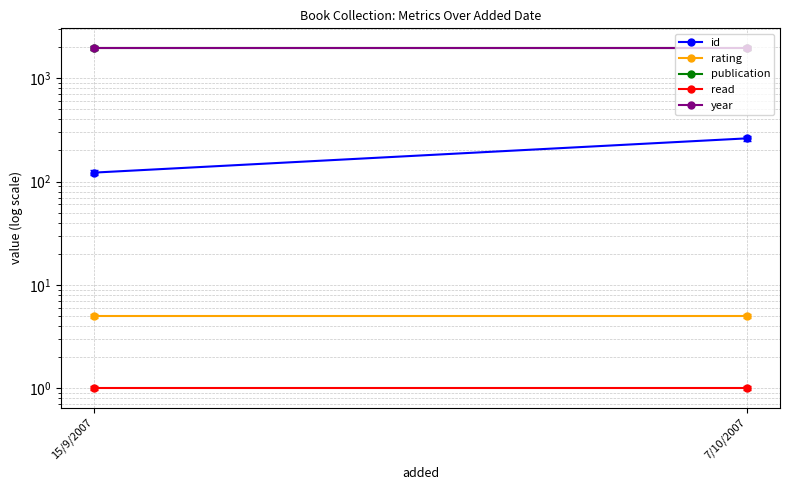

List the series in order of their peak value, highest first.

publication, year, id, rating, read